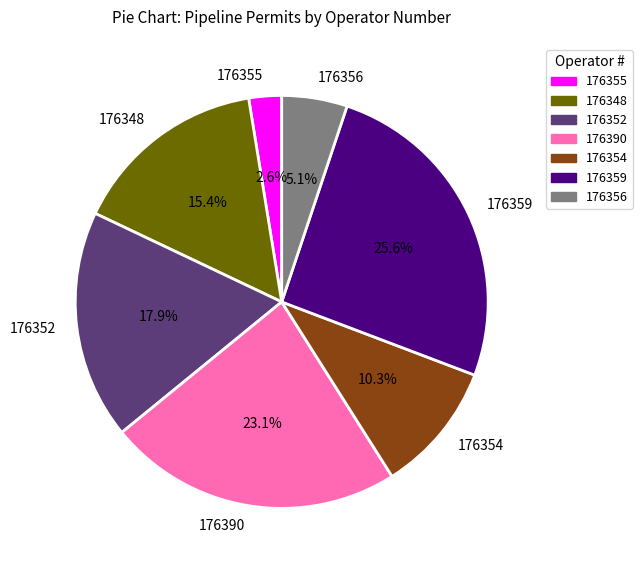

Which has a higher value, 176352 or 176354?

176352